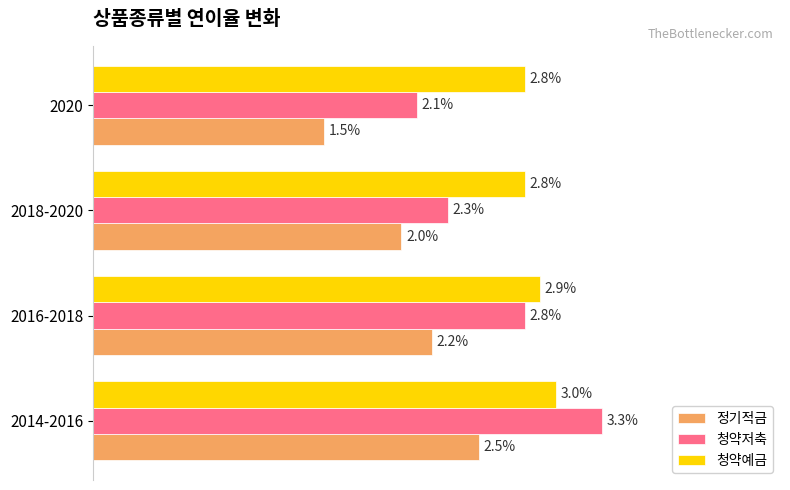

Which series has the largest total across all categories?

청약예금